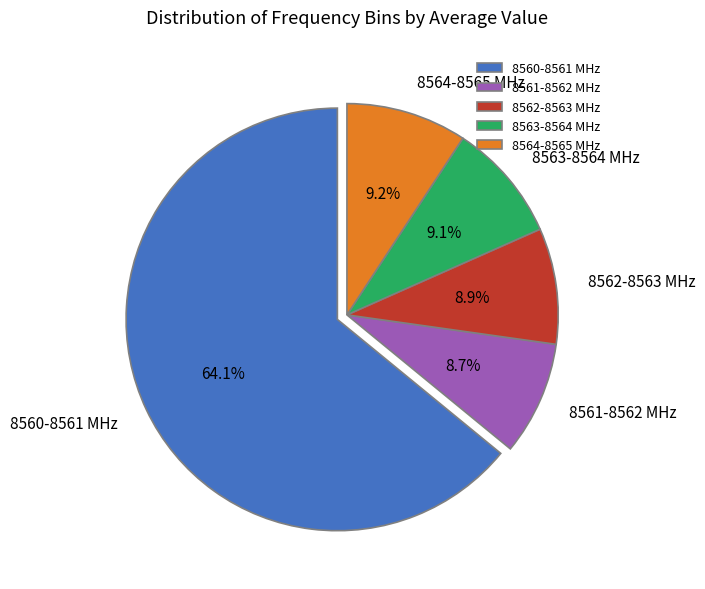

Is 8563-8564 MHz the majority of the pie?

No